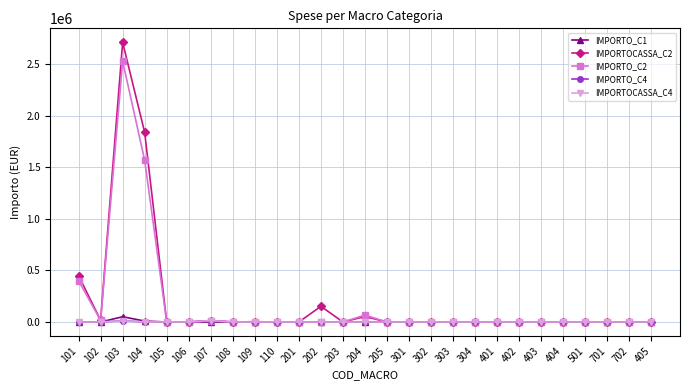

The IMPORTO_C4 series shows 0.0 at 202. True or false?

True